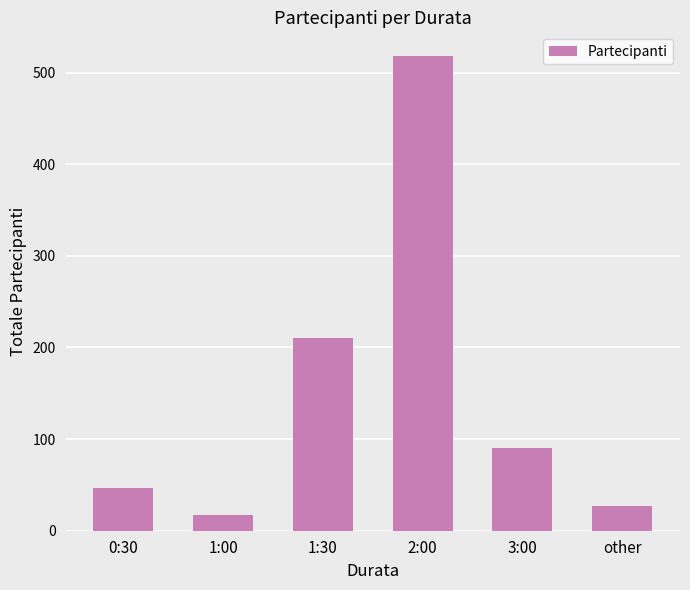

Where is the data nearest to the value 267?

1:30